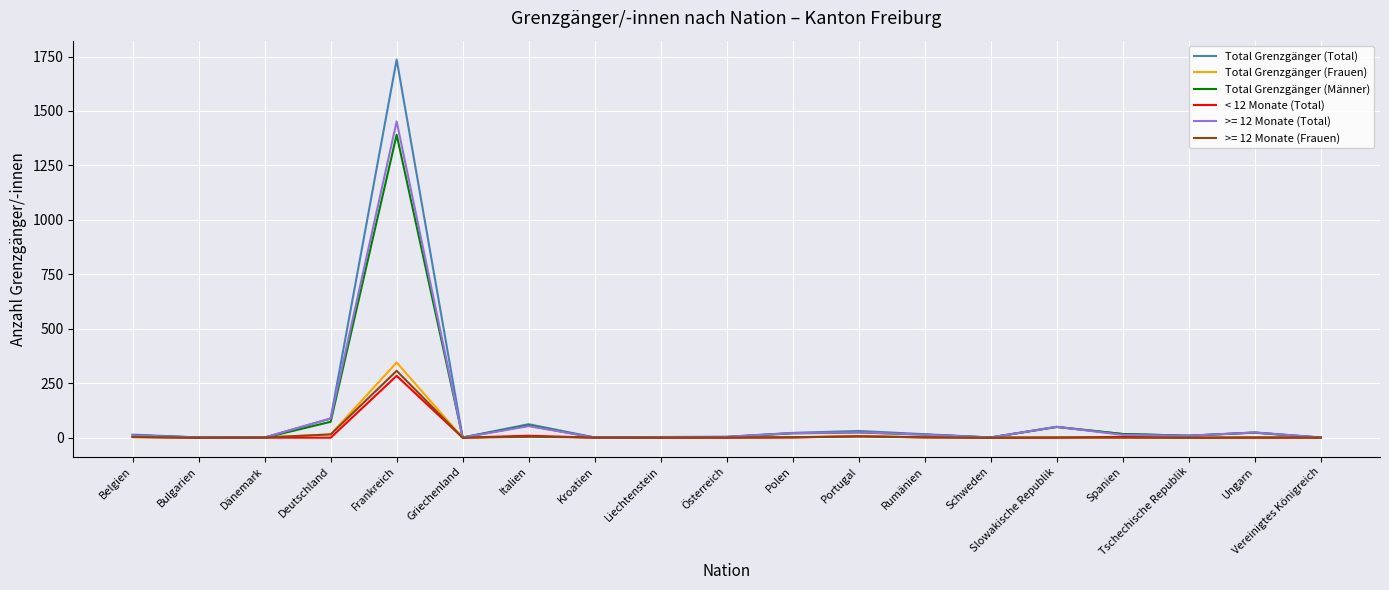

How many series are shown in this chart?

6